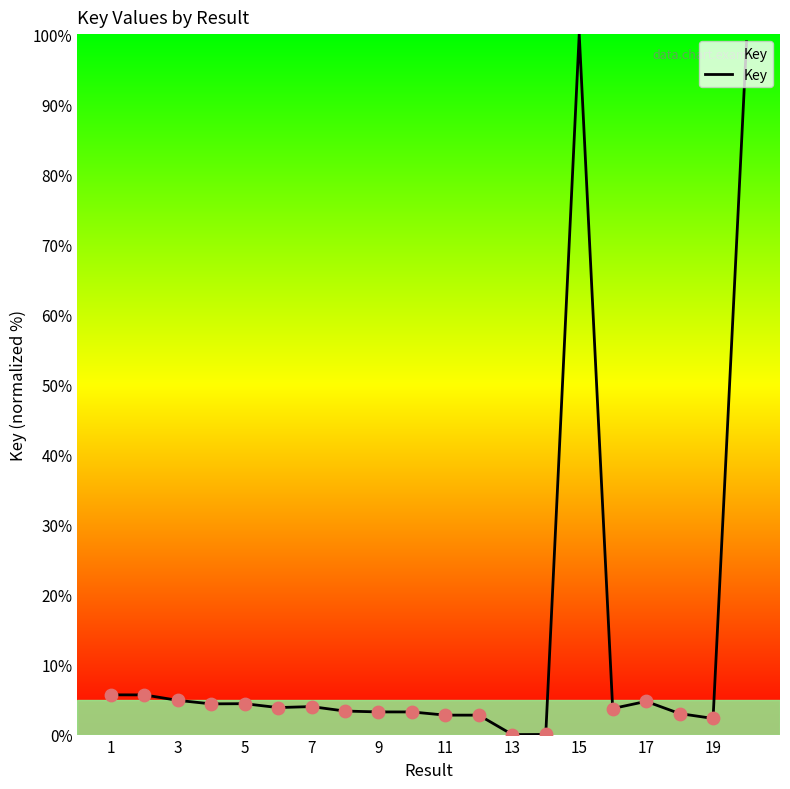

What is the greatest value displayed?

100.0